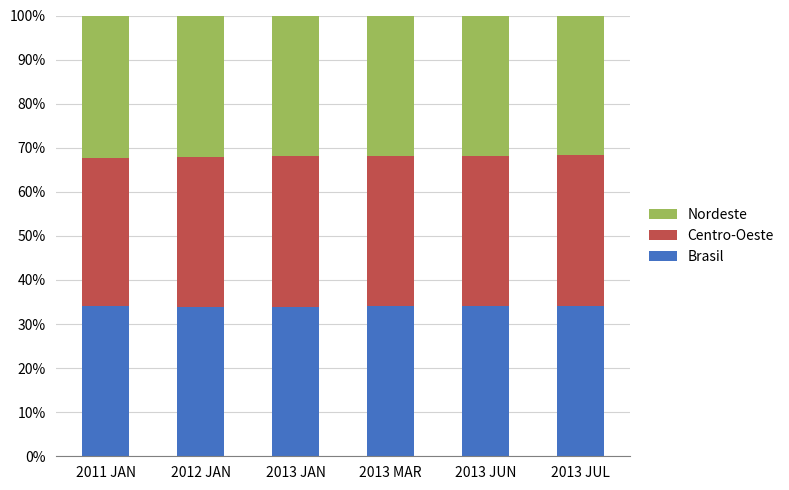

How many bars are there in total?

6